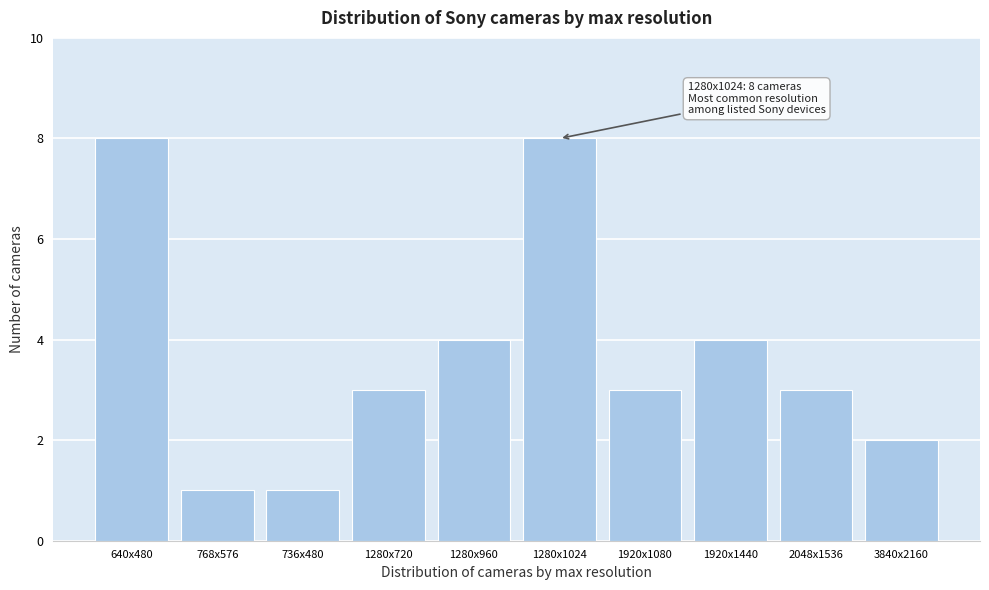

Reading left to right, extract all data points from this chart.

640x480=8	768x576=1	736x480=1	1280x720=3	1280x960=4	1280x1024=8	1920x1080=3	1920x1440=4	2048x1536=3	3840x2160=2